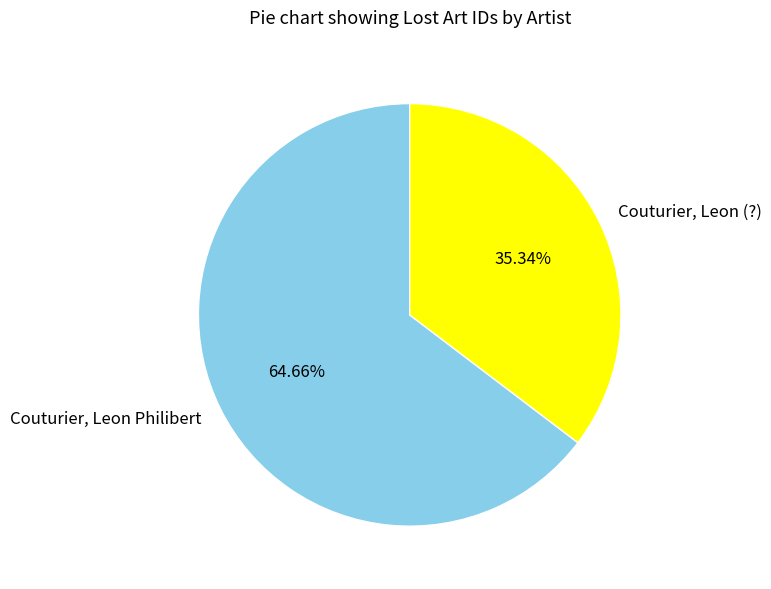

Which category has the biggest portion of the pie?

Couturier, Leon Philibert